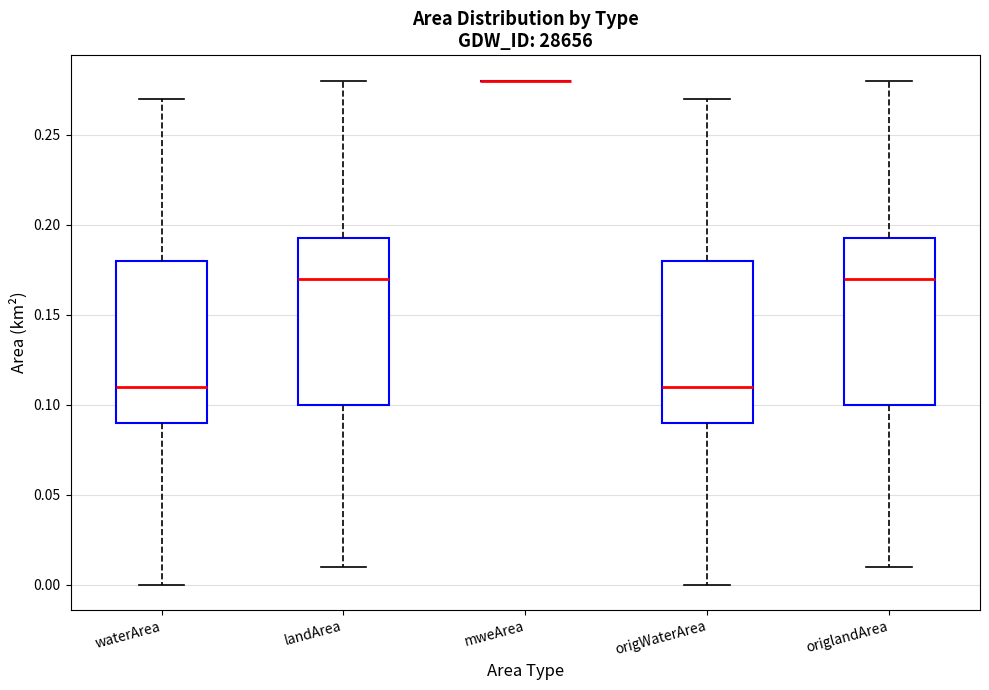

Where does the upper whisker of the box for waterArea end on the y-axis? The values are not printed on the chart, so give them approximately, as read against the axis.

0.270